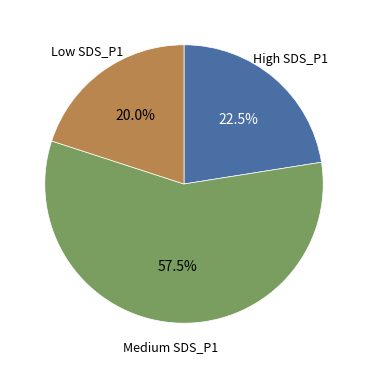

Which category has the smallest portion of the pie?

Low SDS_P1